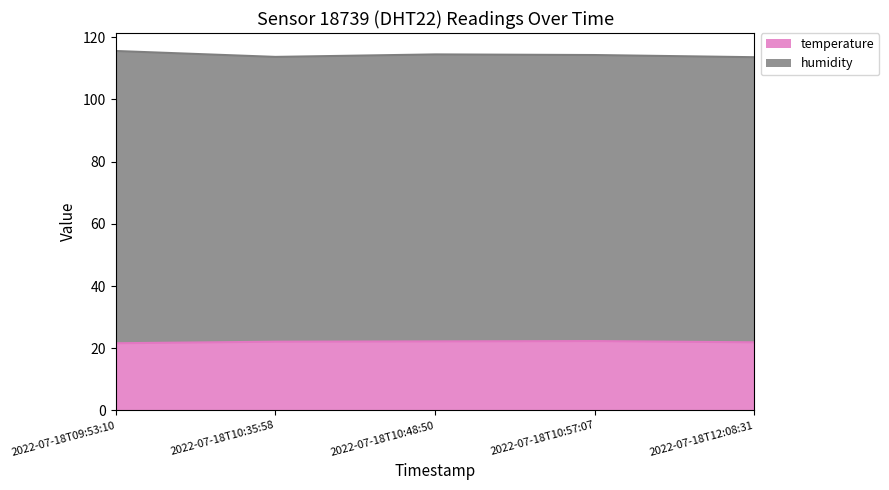

The temperature series shows 22.3 at 2022-07-18T10:57:07. True or false?

True